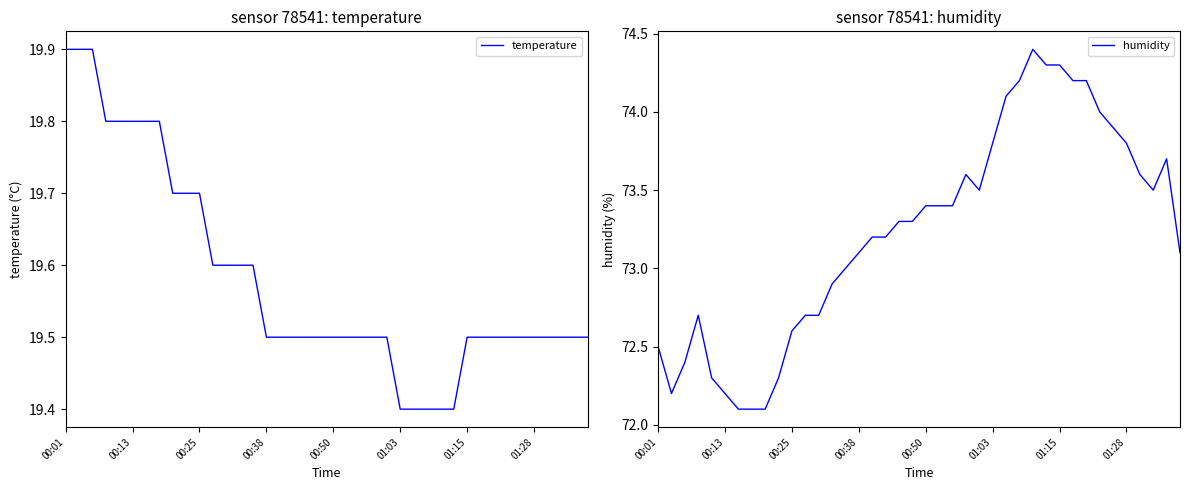

Is it true that humidity equals 74.3 at 29?

True